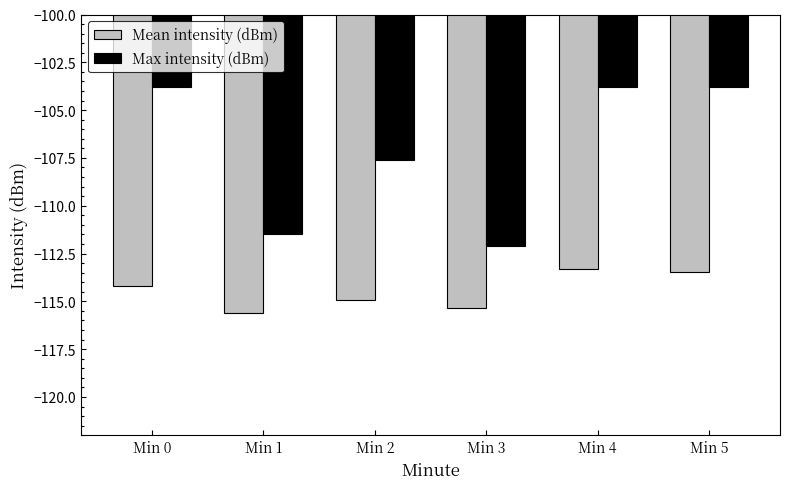

Rank the series by their average value, from highest to lowest.

Max intensity (dBm), Mean intensity (dBm)